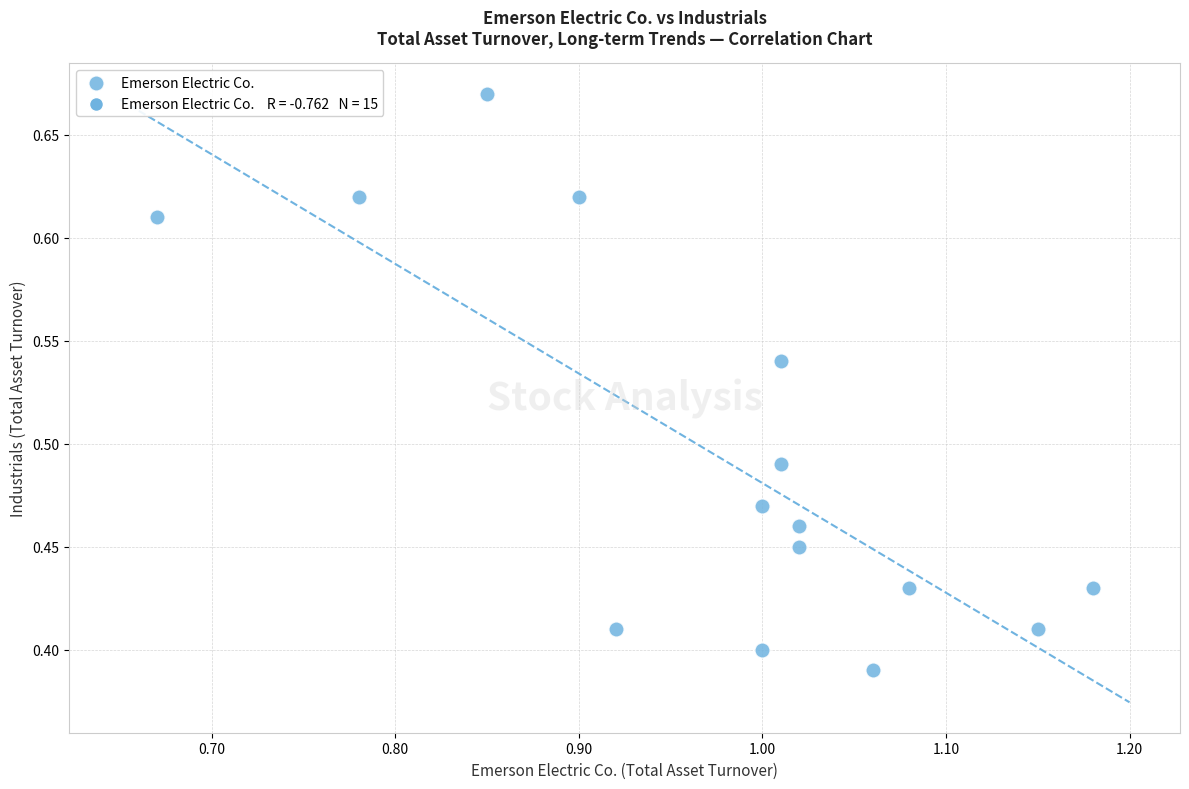

How many data points are displayed?

15